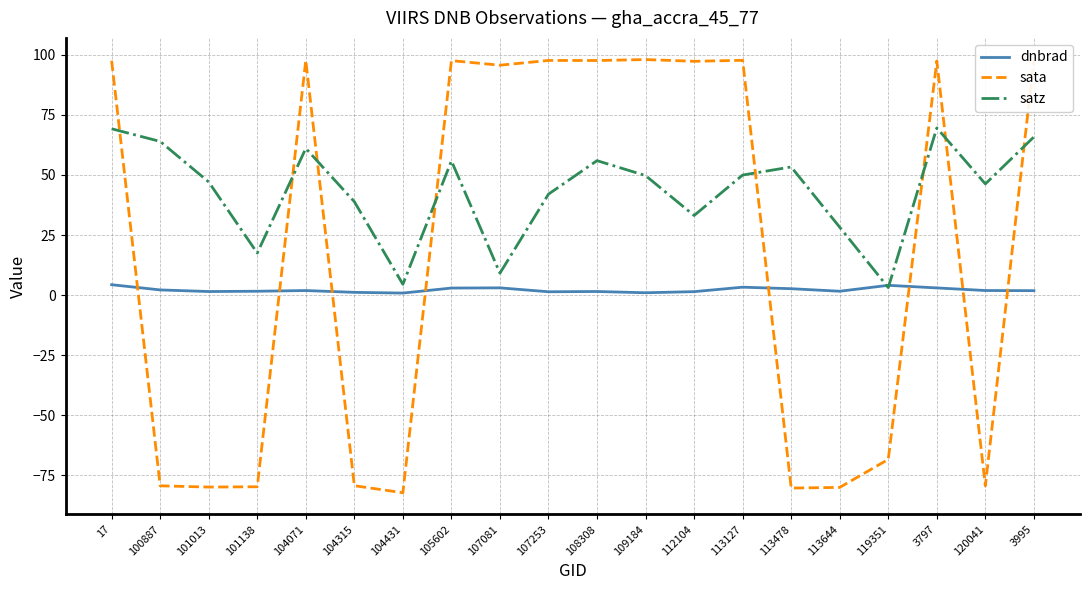

At 107081, list the series in order from smallest to largest.

dnbrad, satz, sata